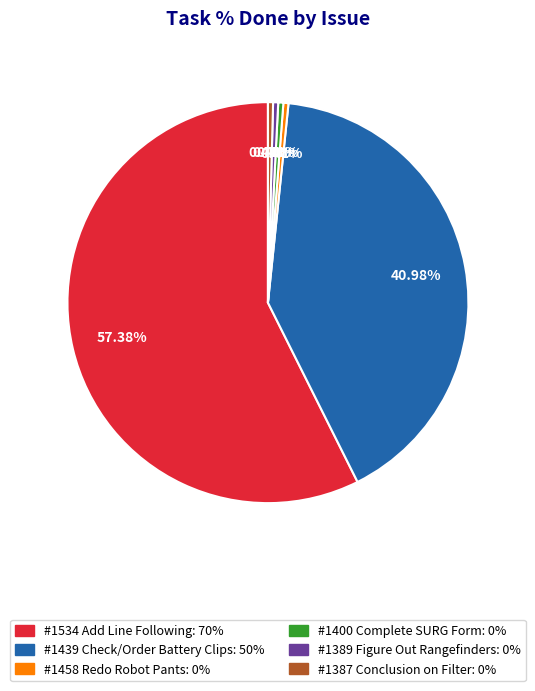

The #1387 Conclusion on Filter slice represents 0% of the pie. True or false?

True